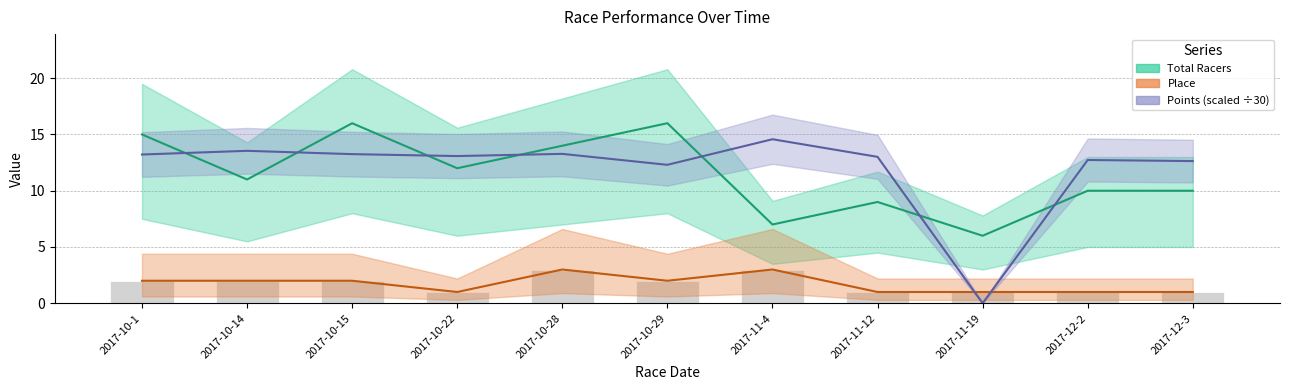

Are the bars grouped side by side (vs. stacked)?

Yes